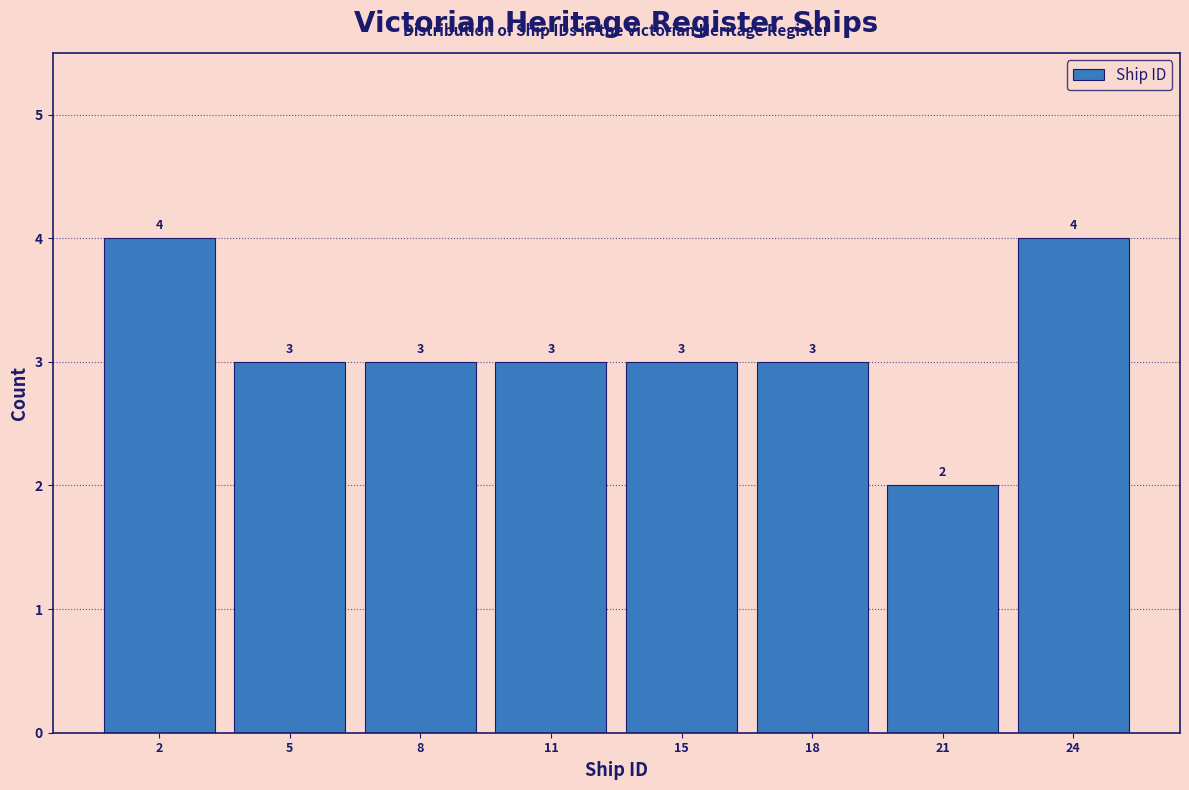

Reading left to right, list all the values displayed in this chart.

2=4	5=3	8=3	11=3	15=3	18=3	21=2	24=4